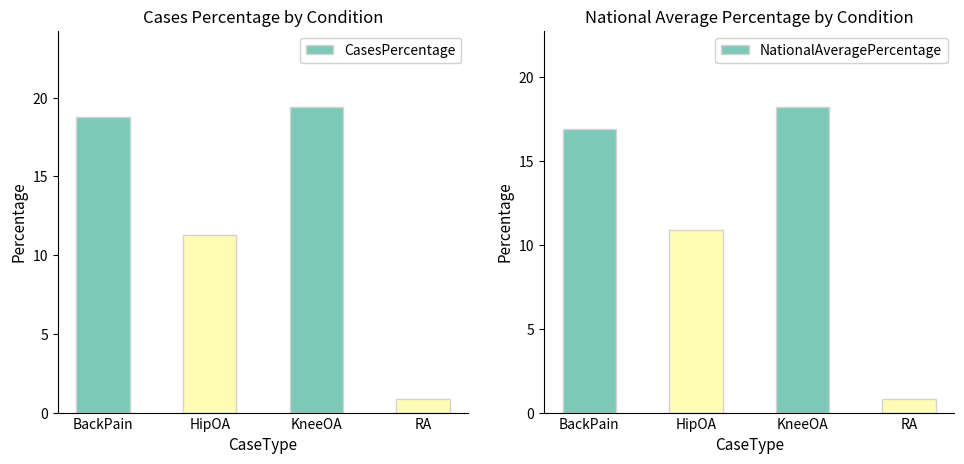

List the labels in order of CasesPercentage value, largest first.

KneeOA, BackPain, HipOA, RA